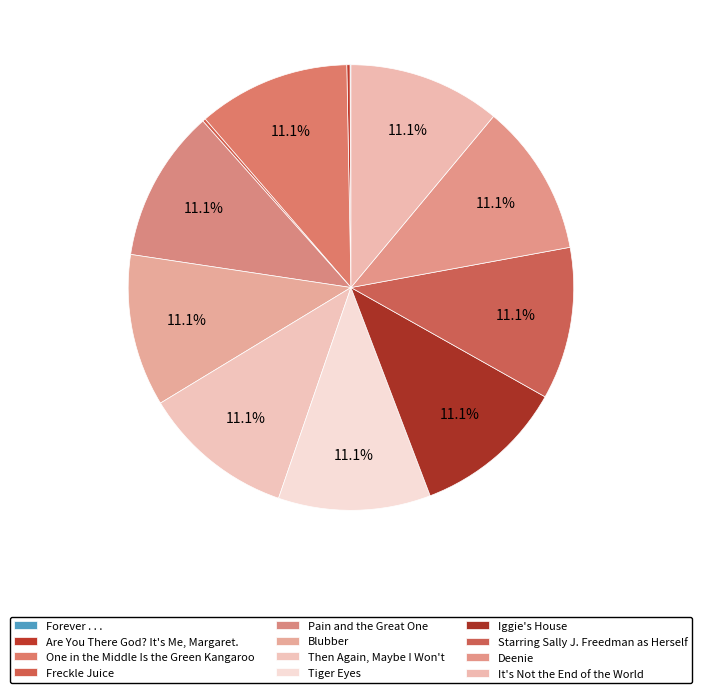

Does any single category account for the majority?

No